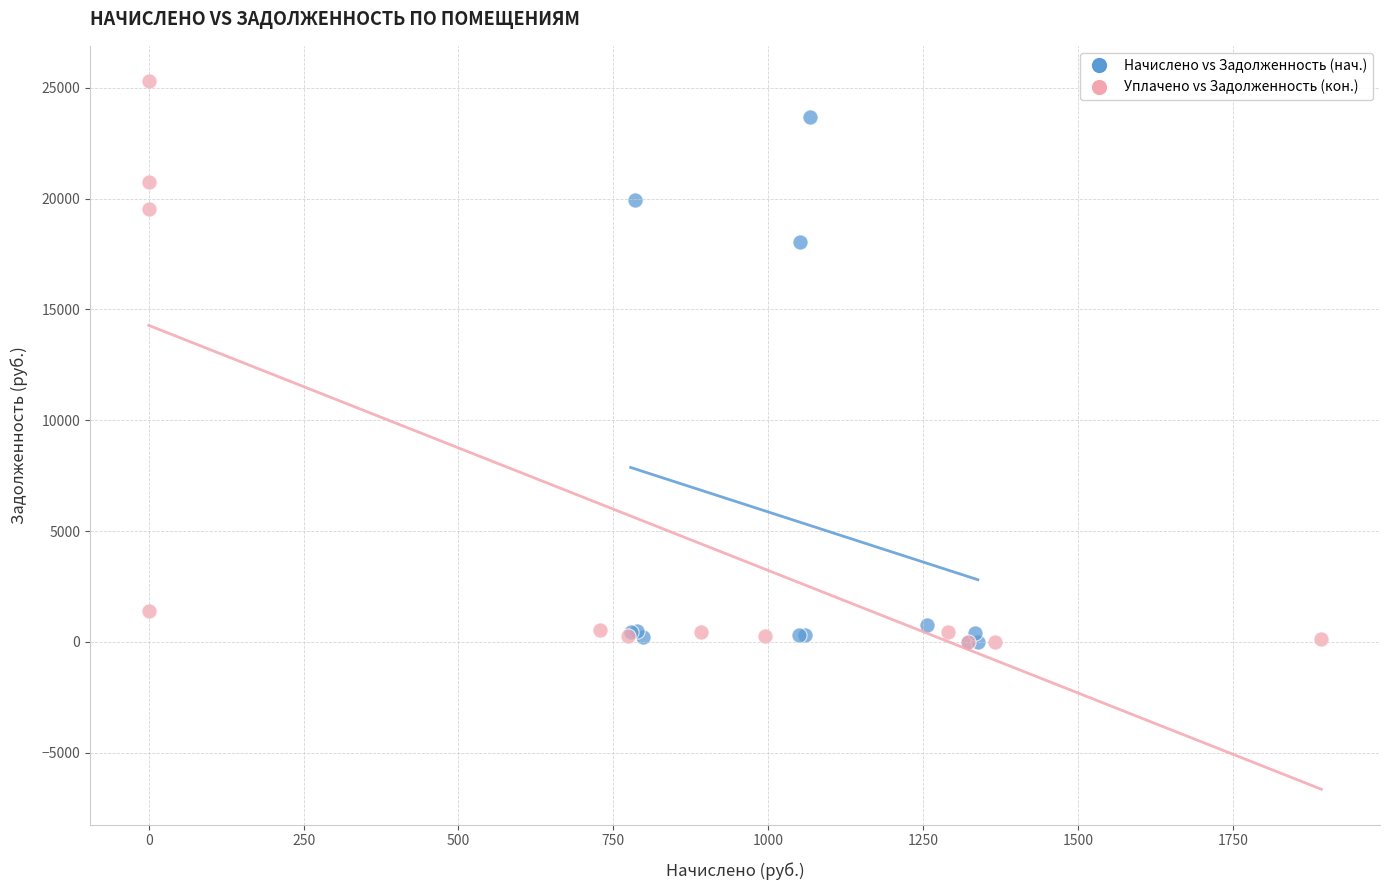

Which series has the widest spread of Y values?

Уплачено vs Задолженность (кон.)